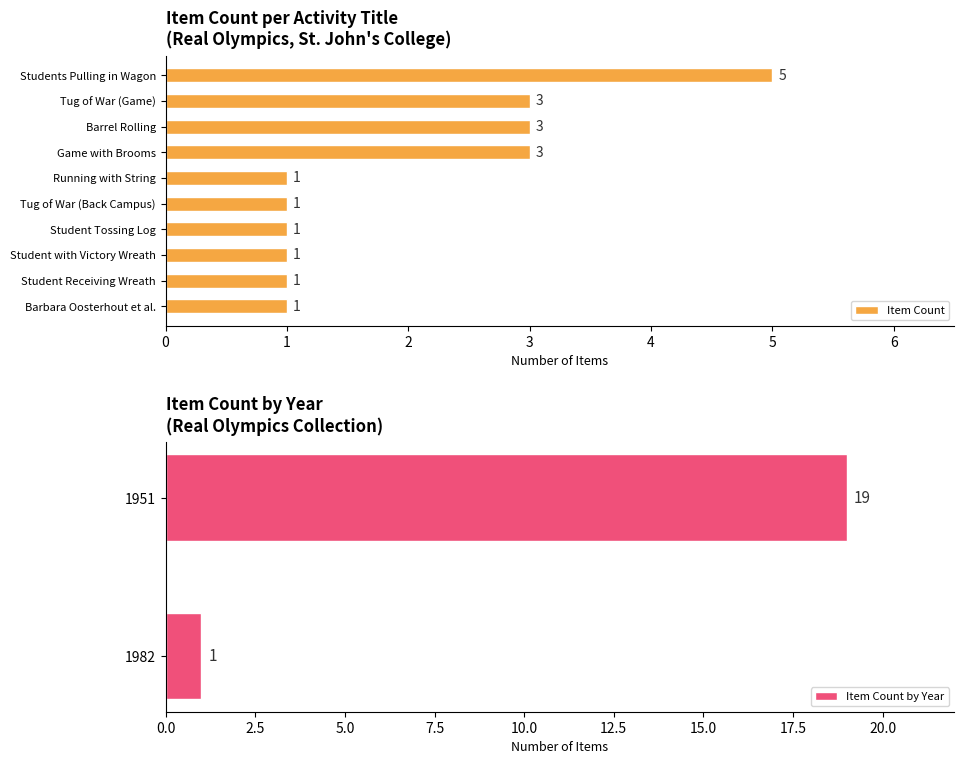

What is the difference between the maximum and minimum values in the Item Count series?

4